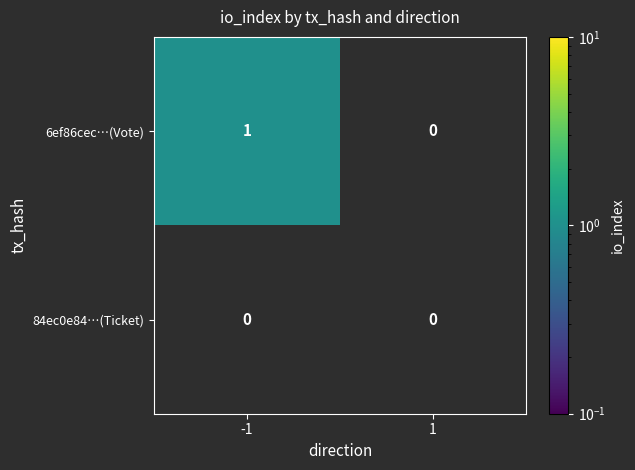

List the series in order of their overall mean, highest first.

6ef86cec…(Vote), 84ec0e84…(Ticket)